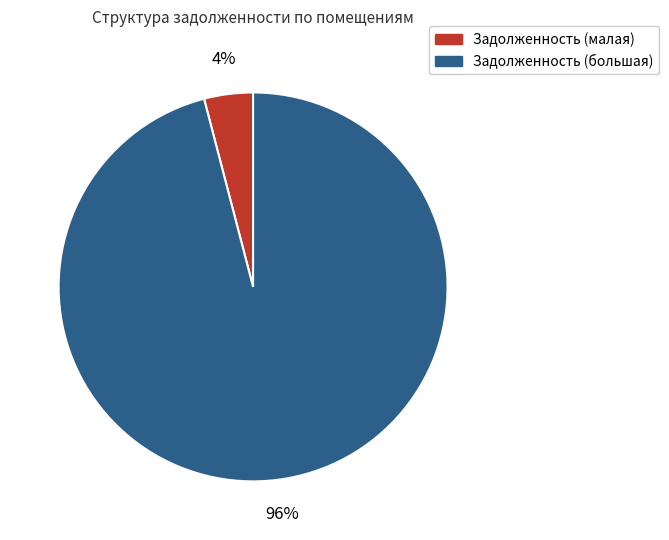

To the nearest percent, what is the average slice percentage?

50%